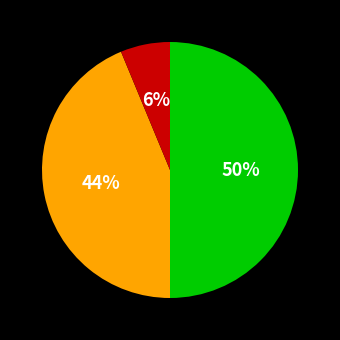

To the nearest percent, what is the difference between the largest and smallest slice percentages?

44%